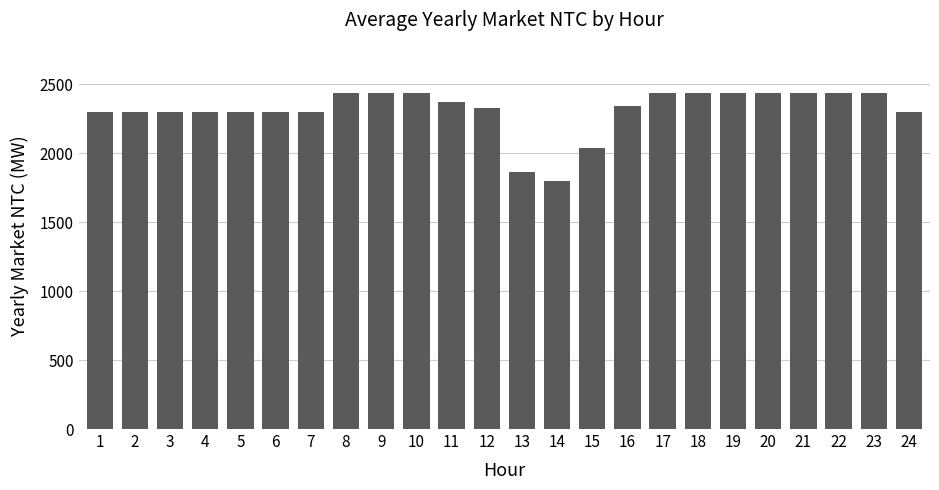

What is the sum of all values?

55531.5